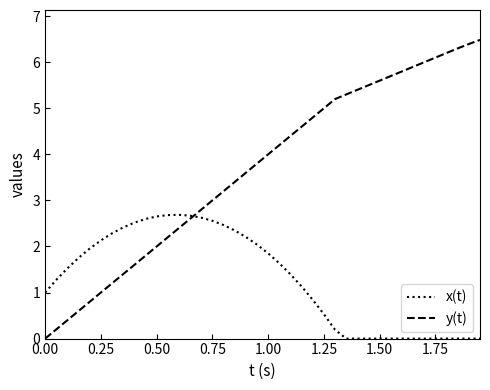

List the series in order of their peak value, lowest first.

x(t), y(t)